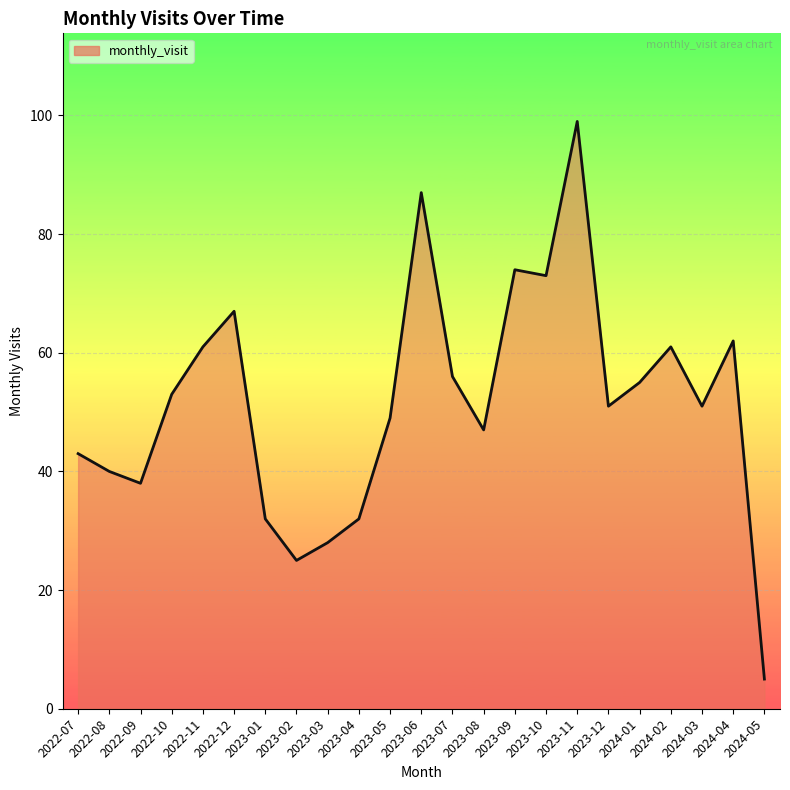

The value at 2023-06 is 87. True or false?

True